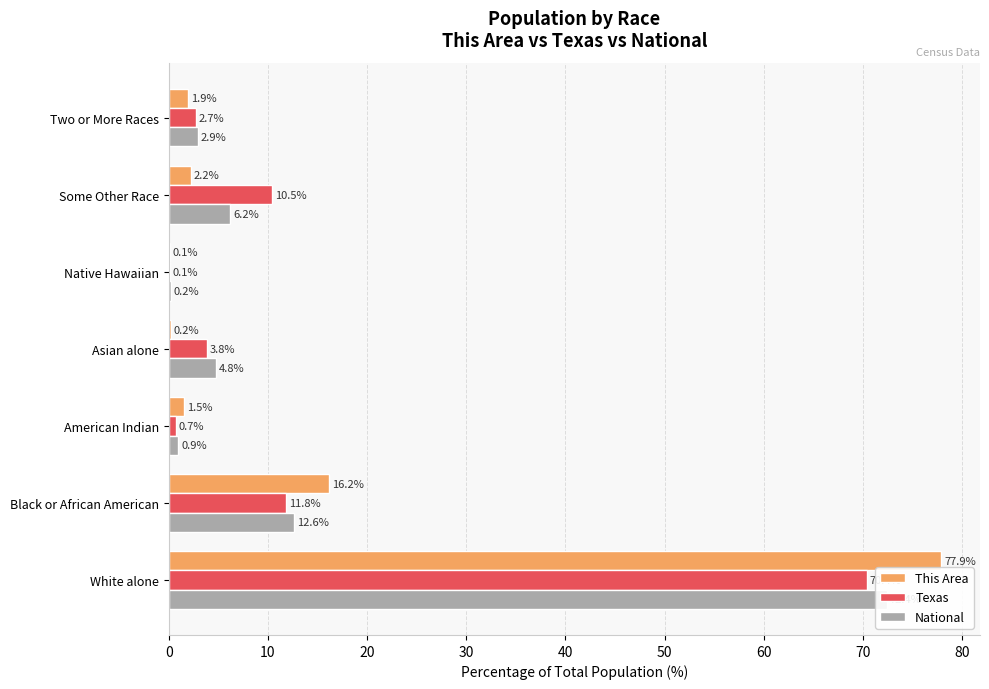

What is the difference between the National values at Black or African American and White alone?

59.8